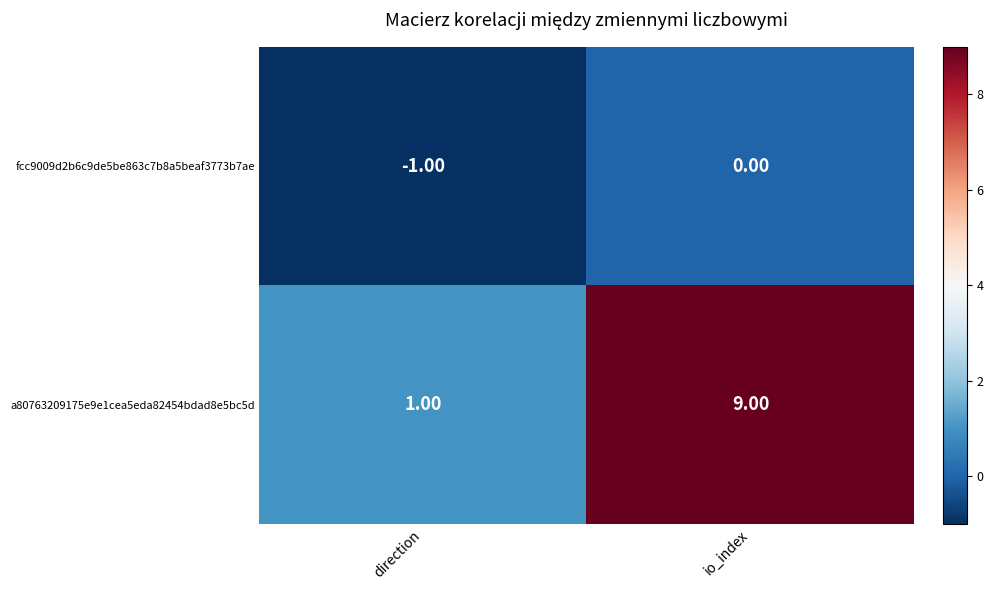

Which label corresponds to the smallest value in the chart?

direction